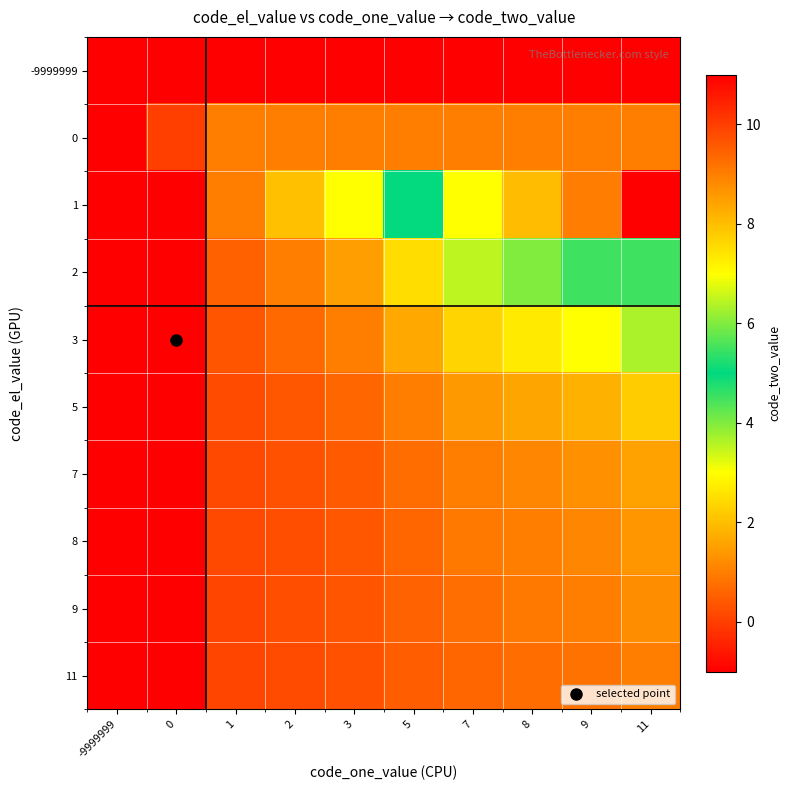

Reading left to right, list all the values displayed in this chart.

-9999999: -9999999=-2.0	0=-2.0	1=-2.0	2=-2.0	3=-2.0	5=-2.0	7=-2.0	8=-2.0	9=-2.0	11=-2.0
0: -9999999=-2.0	0=0.0	1=1.0	2=1.0	3=1.0	5=1.0	7=1.0	8=1.0	9=1.0	11=1.0
1: -9999999=-2.0	0=-1.0	1=1.0	2=2.0	3=3.0	5=5.0	7=7.0	8=8.0	9=9.0	11=11.0
2: -9999999=-2.0	0=-1.0	1=0.5	2=1.0	3=1.5	5=2.5	7=3.5	8=4.0	9=4.5	11=5.5
3: -9999999=-2.0	0=-1.0	1=0.3	2=0.7	3=1.0	5=1.7	7=2.3	8=2.7	9=3.0	11=3.7
5: -9999999=-2.0	0=-1.0	1=0.2	2=0.4	3=0.6	5=1.0	7=1.4	8=1.6	9=1.8	11=2.2
7: -9999999=-2.0	0=-1.0	1=0.1	2=0.3	3=0.4	5=0.7	7=1.0	8=1.1	9=1.3	11=1.6
8: -9999999=-2.0	0=-1.0	1=0.1	2=0.2	3=0.4	5=0.6	7=0.9	8=1.0	9=1.1	11=1.4
9: -9999999=-2.0	0=-1.0	1=0.1	2=0.2	3=0.3	5=0.6	7=0.8	8=0.9	9=1.0	11=1.2
11: -9999999=-2.0	0=-1.0	1=0.1	2=0.2	3=0.3	5=0.5	7=0.6	8=0.7	9=0.8	11=1.0